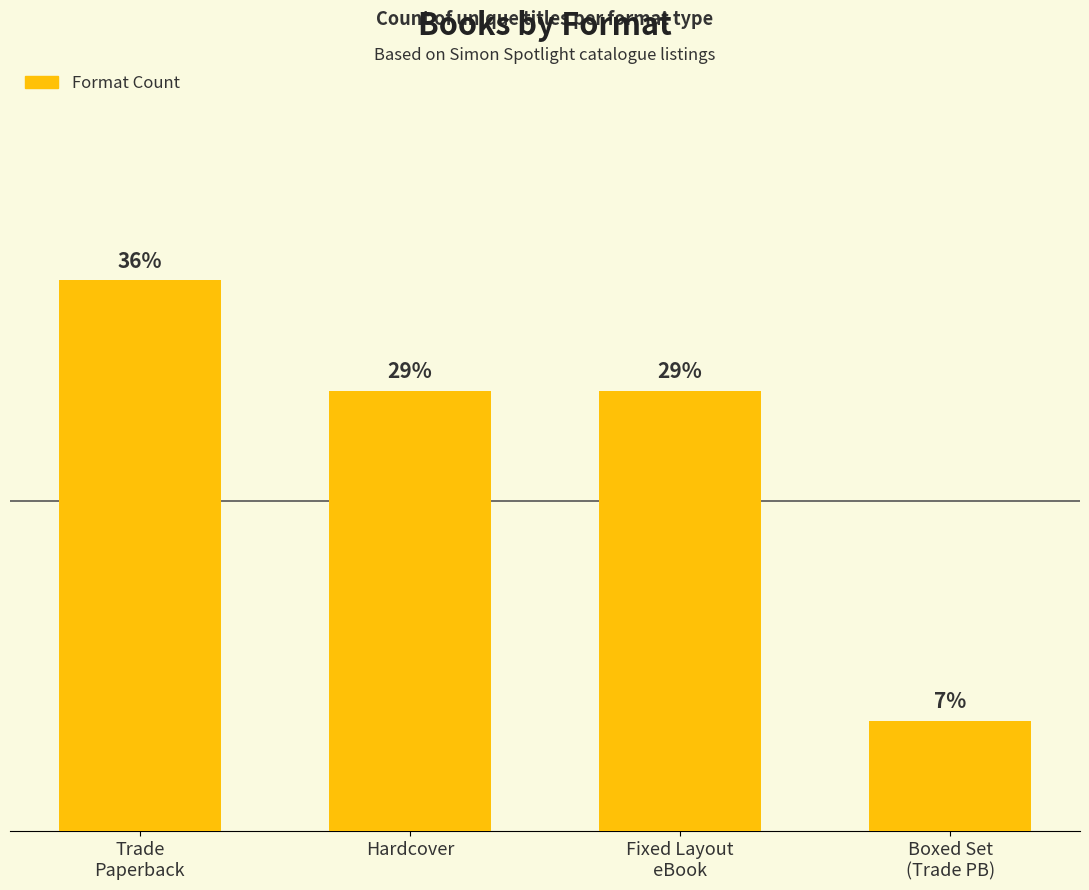

At which category does the chart reach its minimum across all series?

Boxed Set
(Trade PB)